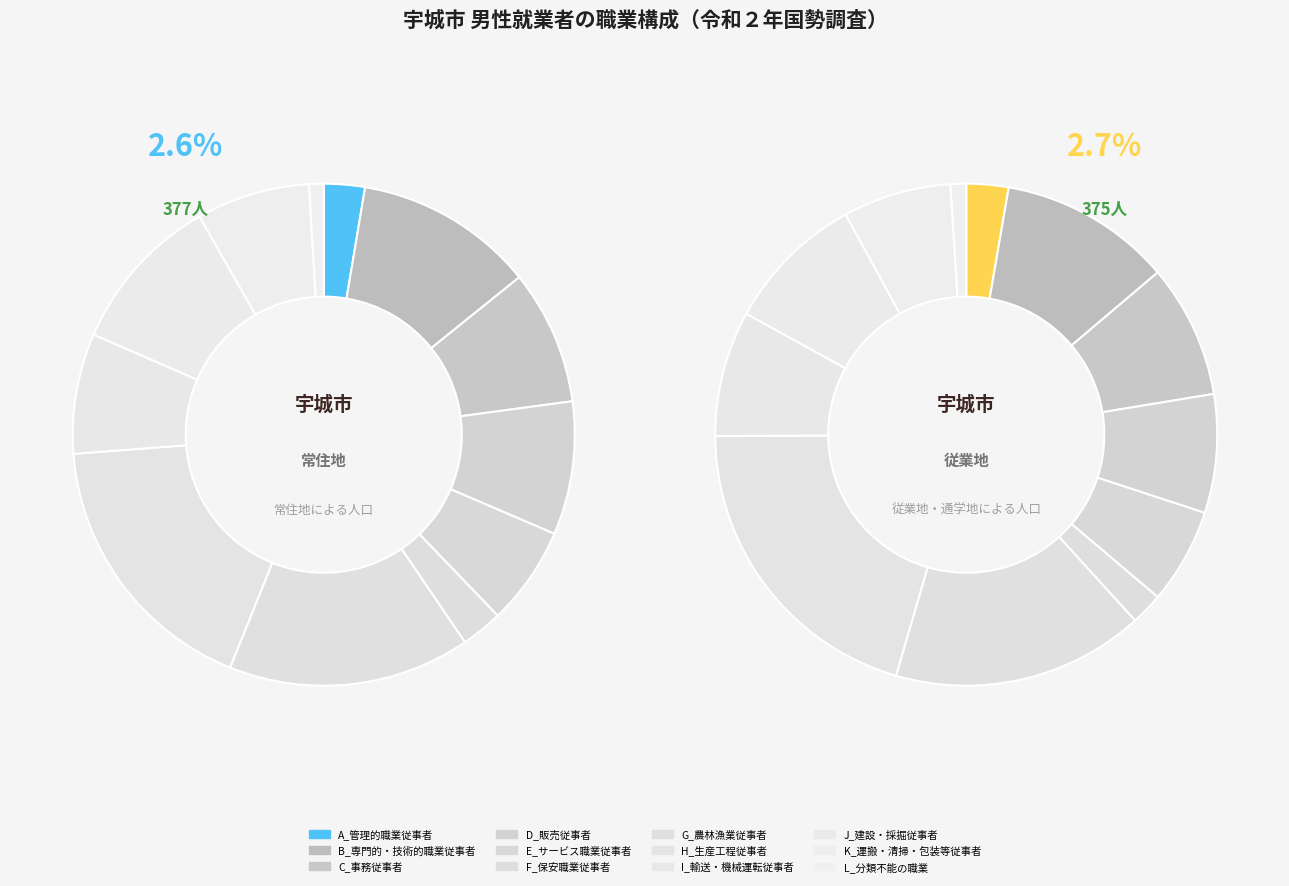

What portion of the pie excludes D_販売従事者?

91.4%